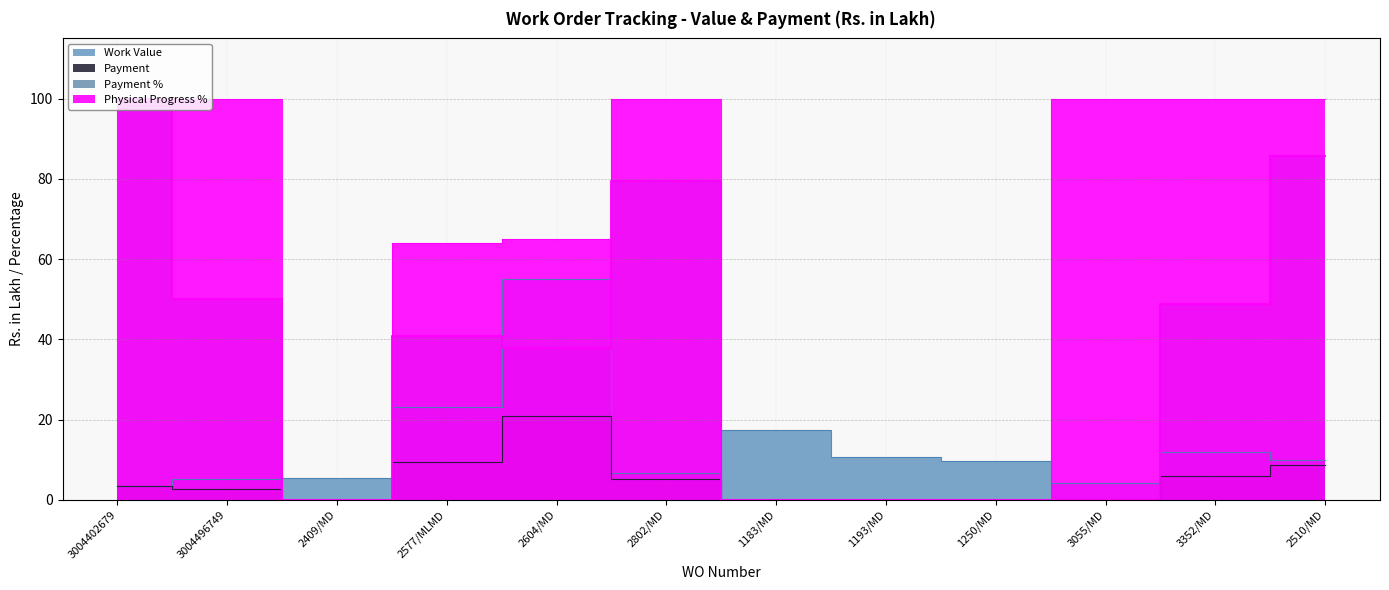

Reading left to right, what are all the values shown in this chart?

Work Value: 3004402679=3.5	3004496749=5.3	2409/MD=5.6	2577/MLMD=23.1	2604/MD=55.1	2802/MD=6.7	1183/MD=17.3	1193/MD=10.7	1250/MD=9.6	3055/MD=4.2	3352/MD=11.9	2510/MD=10.0
Payment: 3004402679=3.5	3004496749=2.6	2409/MD=0.0	2577/MLMD=9.4	2604/MD=20.9	2802/MD=5.3	1183/MD=0.0	1193/MD=0.0	1250/MD=0.0	3055/MD=0.0	3352/MD=5.8	2510/MD=8.6
Payment %: 3004402679=100.0	3004496749=50.0	2409/MD=0.0	2577/MLMD=40.8	2604/MD=37.8	2802/MD=79.4	1183/MD=0.0	1193/MD=0.0	1250/MD=0.0	3055/MD=0.0	3352/MD=48.9	2510/MD=85.6
Physical Progress %: 3004402679=100.0	3004496749=100.0	2409/MD=0.0	2577/MLMD=64.0	2604/MD=65.0	2802/MD=100.0	1183/MD=0.0	1193/MD=0.0	1250/MD=0.0	3055/MD=100.0	3352/MD=100.0	2510/MD=100.0